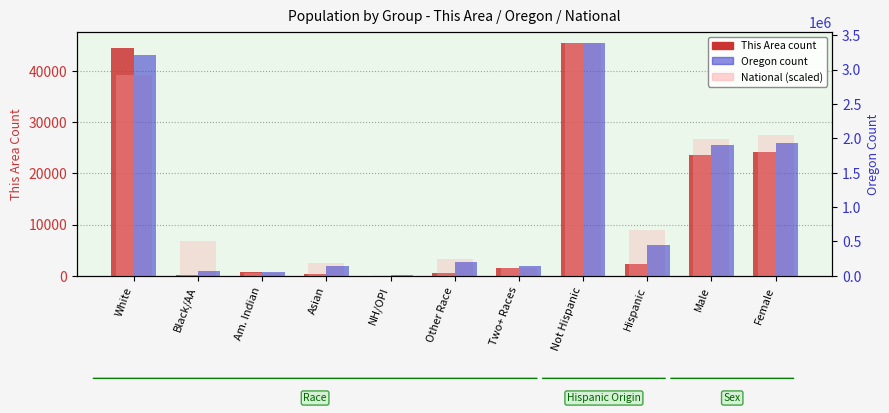

How many values in the Oregon series exceed 204625?

5